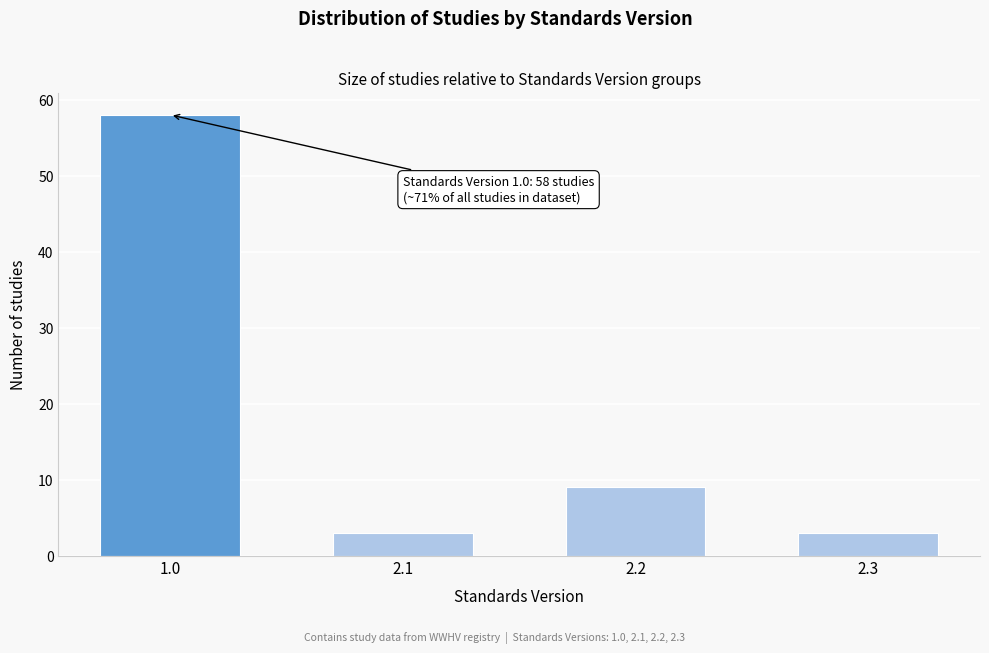

Reading left to right, list all the values displayed in this chart.

58	3	9	3